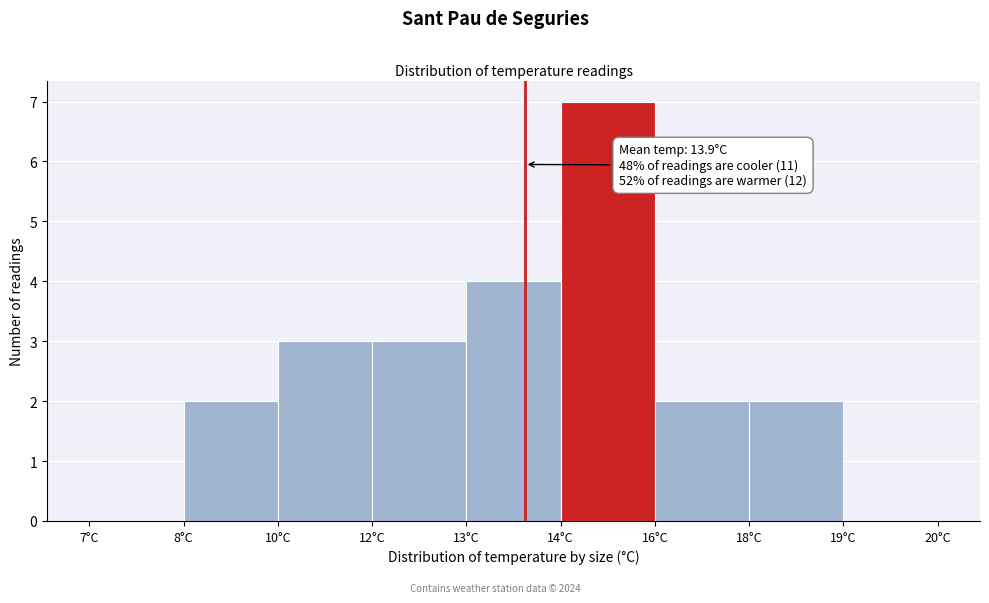

Reading left to right, transcribe all the data shown in this chart.

7°C=0	8°C=2	10°C=3	12°C=3	13°C=4	14°C=7	16°C=2	18°C=2	19°C=0